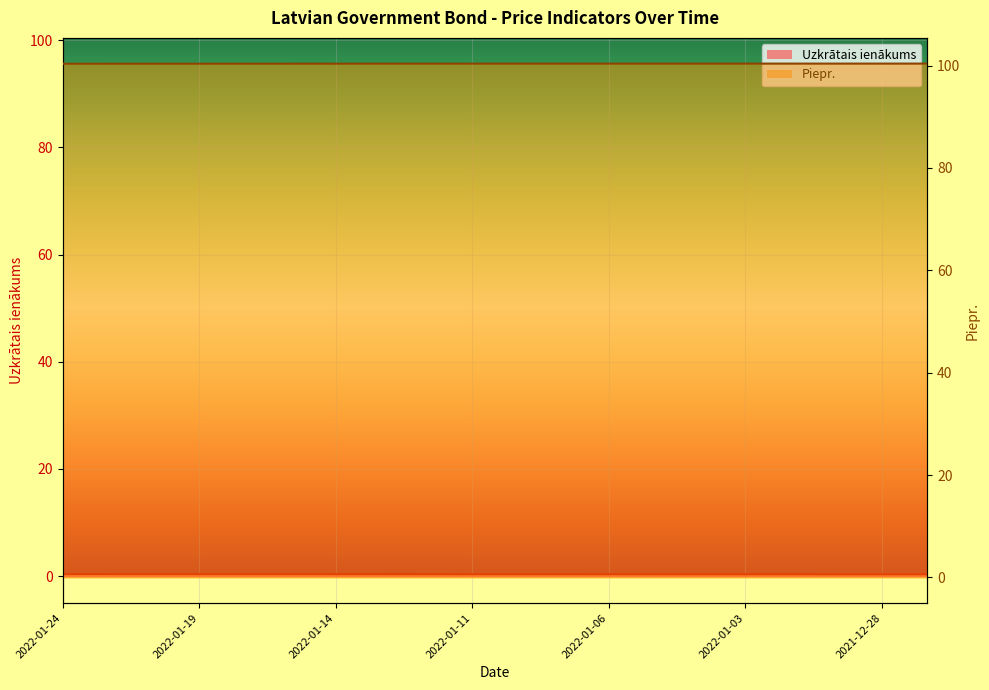

What is the total value across all series at 2021-12-29?

100.7